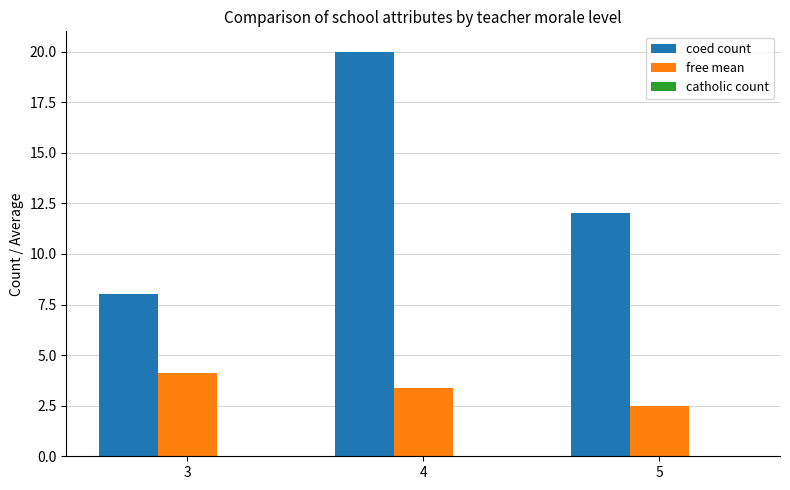

Which series has the largest total across all categories?

coed count